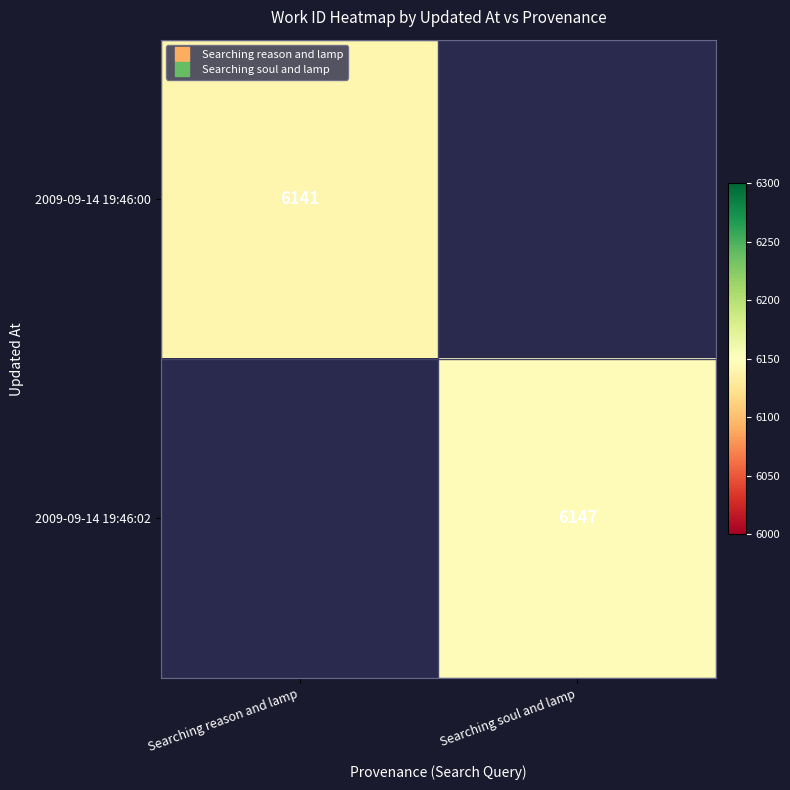

Which has a higher value, Searching reason and lamp or Searching soul and lamp?

Searching soul and lamp